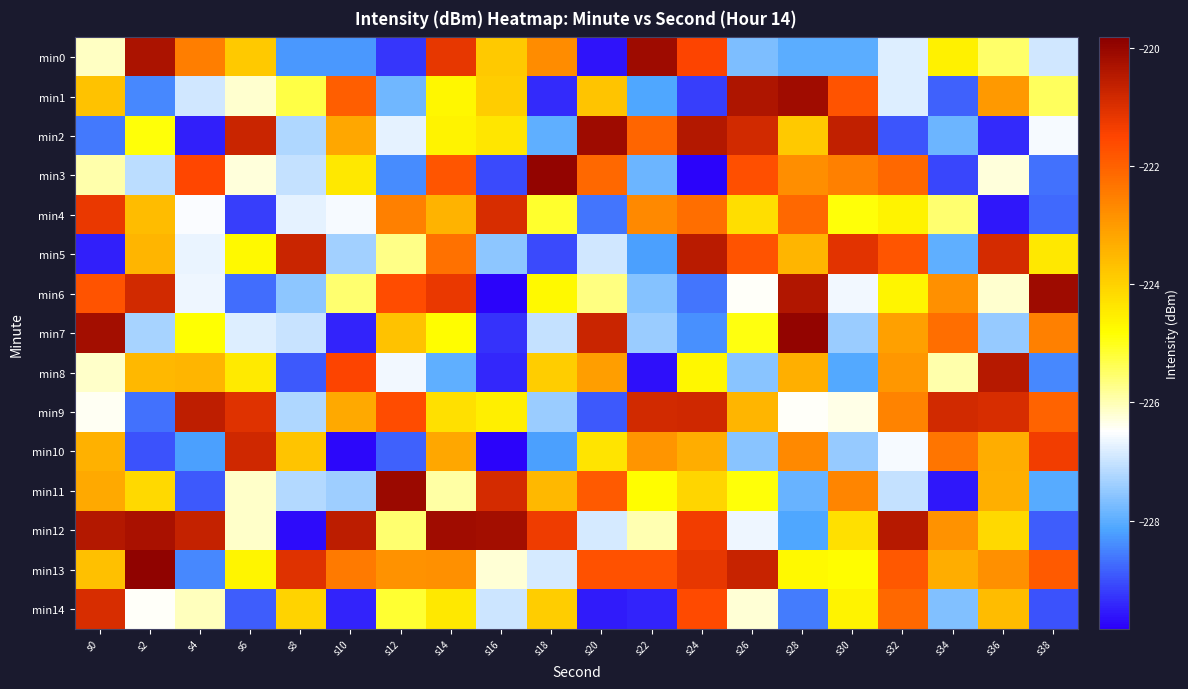

Reading left to right, extract all data points from this chart.

min0: s0=-226.1	s2=-220.3	s4=-222.5	s6=-223.8	s8=-228.3	s10=-228.3	s12=-229.2	s14=-221.2	s16=-223.8	s18=-222.7	s20=-229.6	s22=-220.1	s24=-221.5	s26=-227.7	s28=-228.0	s30=-228.0	s32=-226.8	s34=-224.6	s36=-225.5	s38=-226.9
min1: s0=-223.7	s2=-228.4	s4=-226.9	s6=-226.2	s8=-225.3	s10=-222.0	s12=-227.8	s14=-224.7	s16=-223.9	s18=-229.4	s20=-223.8	s22=-228.1	s24=-229.2	s26=-220.3	s28=-220.2	s30=-221.7	s32=-226.8	s34=-228.9	s36=-223.0	s38=-225.4
min2: s0=-228.6	s2=-224.9	s4=-229.5	s6=-220.7	s8=-227.2	s10=-223.2	s12=-226.7	s14=-224.6	s16=-224.4	s18=-228.0	s20=-220.1	s22=-222.1	s24=-220.4	s26=-220.9	s28=-223.8	s30=-220.6	s32=-228.9	s34=-227.9	s36=-229.4	s38=-226.6
min3: s0=-225.9	s2=-227.1	s4=-221.5	s6=-226.3	s8=-227.0	s10=-224.4	s12=-228.4	s14=-221.8	s16=-229.1	s18=-220.0	s20=-222.1	s22=-227.8	s24=-229.8	s26=-221.7	s28=-222.8	s30=-222.5	s32=-222.1	s34=-229.1	s36=-226.2	s38=-228.7
min4: s0=-221.2	s2=-223.6	s4=-226.5	s6=-229.2	s8=-226.7	s10=-226.6	s12=-222.5	s14=-223.5	s16=-221.0	s18=-225.1	s20=-228.6	s22=-222.7	s24=-222.2	s26=-224.2	s28=-222.1	s30=-224.9	s32=-224.6	s34=-225.6	s36=-229.6	s38=-228.7
min5: s0=-229.5	s2=-223.5	s4=-226.7	s6=-224.7	s8=-220.8	s10=-227.3	s12=-225.7	s14=-222.3	s16=-227.5	s18=-229.1	s20=-226.9	s22=-228.2	s24=-220.5	s26=-221.7	s28=-223.5	s30=-221.1	s32=-221.8	s34=-228.0	s36=-220.9	s38=-224.4
min6: s0=-221.8	s2=-220.9	s4=-226.6	s6=-228.7	s8=-227.5	s10=-225.6	s12=-221.6	s14=-221.2	s16=-229.8	s18=-224.7	s20=-225.7	s22=-227.6	s24=-228.6	s26=-226.5	s28=-220.4	s30=-226.6	s32=-224.6	s34=-222.8	s36=-226.2	s38=-220.1
min7: s0=-220.2	s2=-227.3	s4=-224.9	s6=-226.8	s8=-227.0	s10=-229.5	s12=-223.7	s14=-224.8	s16=-229.3	s18=-227.0	s20=-220.7	s22=-227.4	s24=-228.4	s26=-224.9	s28=-220.0	s30=-227.4	s32=-223.1	s34=-222.2	s36=-227.5	s38=-222.5
min8: s0=-226.2	s2=-223.5	s4=-223.5	s6=-224.5	s8=-228.9	s10=-221.5	s12=-226.6	s14=-228.0	s16=-229.4	s18=-223.9	s20=-223.1	s22=-229.7	s24=-224.7	s26=-227.6	s28=-223.4	s30=-228.1	s32=-222.9	s34=-226.0	s36=-220.5	s38=-228.5
min9: s0=-226.4	s2=-228.7	s4=-220.6	s6=-221.1	s8=-227.2	s10=-223.2	s12=-221.7	s14=-224.3	s16=-224.5	s18=-227.4	s20=-228.9	s22=-220.9	s24=-220.8	s26=-223.5	s28=-226.4	s30=-226.3	s32=-222.6	s34=-220.9	s36=-221.0	s38=-222.0
min10: s0=-223.4	s2=-229.0	s4=-228.2	s6=-220.8	s8=-223.8	s10=-229.7	s12=-228.8	s14=-223.2	s16=-229.8	s18=-228.2	s20=-224.3	s22=-222.9	s24=-223.3	s26=-227.6	s28=-222.7	s30=-227.5	s32=-226.6	s34=-222.4	s36=-223.3	s38=-221.3
min11: s0=-223.3	s2=-224.1	s4=-228.9	s6=-226.2	s8=-227.2	s10=-227.4	s12=-220.1	s14=-225.9	s16=-220.9	s18=-223.5	s20=-221.9	s22=-224.8	s24=-224.1	s26=-224.9	s28=-227.9	s30=-222.6	s32=-227.0	s34=-229.6	s36=-223.4	s38=-228.1
min12: s0=-220.4	s2=-220.3	s4=-220.7	s6=-226.1	s8=-229.7	s10=-220.5	s12=-225.5	s14=-220.2	s16=-220.2	s18=-221.3	s20=-226.9	s22=-226.0	s24=-221.3	s26=-226.7	s28=-228.1	s30=-224.3	s32=-220.5	s34=-222.9	s36=-224.1	s38=-228.9
min13: s0=-223.7	s2=-219.9	s4=-228.4	s6=-224.6	s8=-221.1	s10=-222.4	s12=-222.9	s14=-222.8	s16=-226.2	s18=-226.9	s20=-221.7	s22=-221.7	s24=-221.2	s26=-220.7	s28=-224.7	s30=-224.8	s32=-221.8	s34=-223.3	s36=-222.8	s38=-221.9
min14: s0=-220.9	s2=-226.4	s4=-226.1	s6=-228.9	s8=-224.0	s10=-229.5	s12=-225.2	s14=-224.4	s16=-227.0	s18=-223.9	s20=-229.5	s22=-229.5	s24=-221.6	s26=-226.2	s28=-228.6	s30=-224.6	s32=-222.1	s34=-227.7	s36=-223.6	s38=-229.0